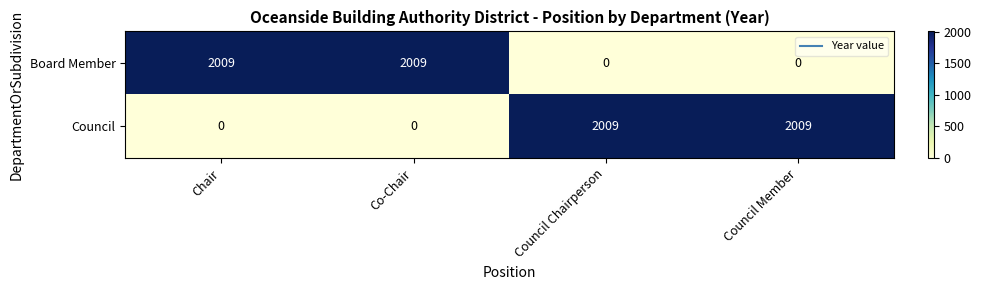

Reading right to left, list all the values displayed in this chart.

Board Member: 0	0	2009	2009
Council: 2009	2009	0	0